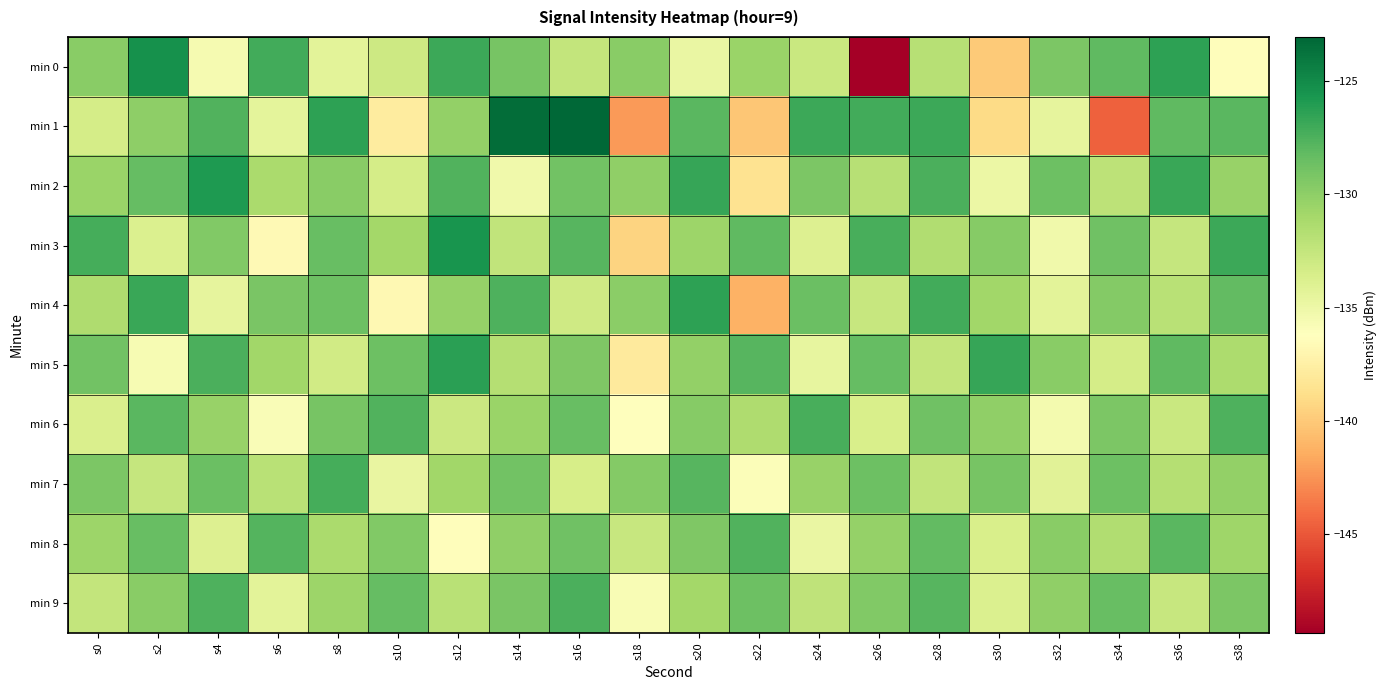

Between s26 and s38, which series saw the biggest shift?

min 0